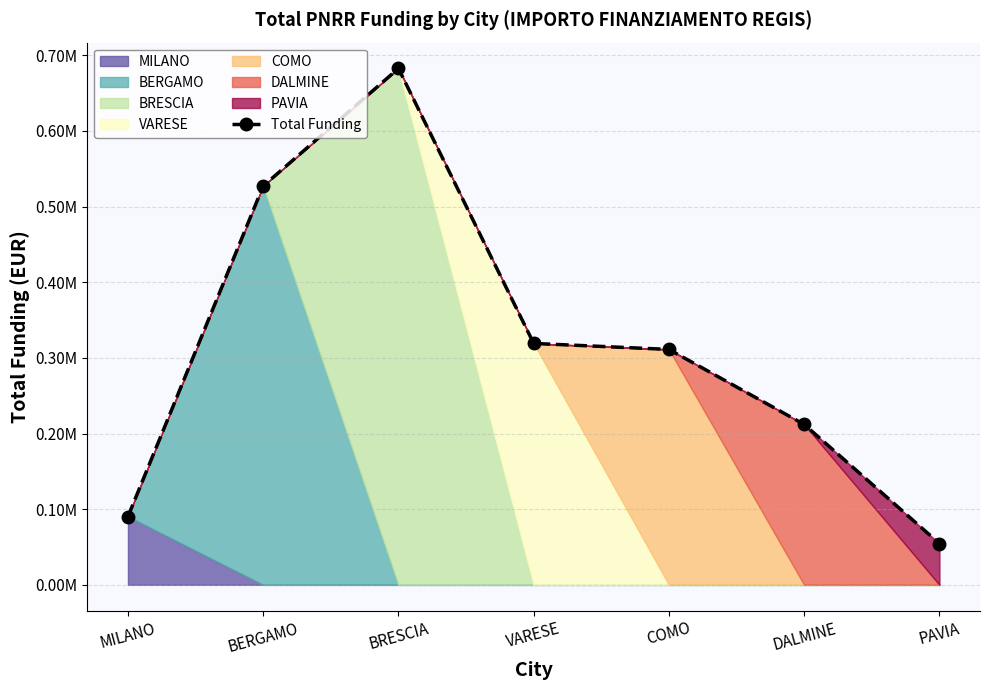

Reading left to right, list all the values displayed in this chart.

MILANO=90268.6	BERGAMO=527175.5	BRESCIA=682502.5	VARESE=319070.1	COMO=311137.0	DALMINE=212000.1	PAVIA=54577.6